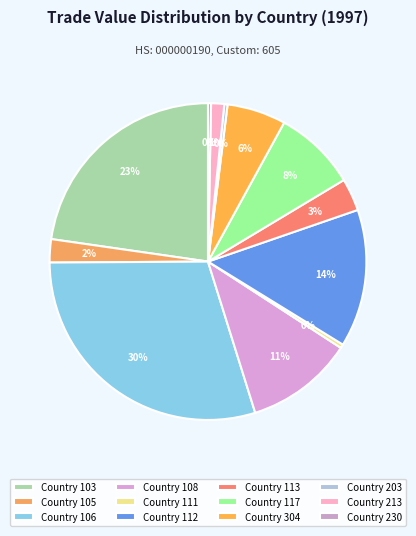

True or false: Country 230 accounts for 0% of the total.

True